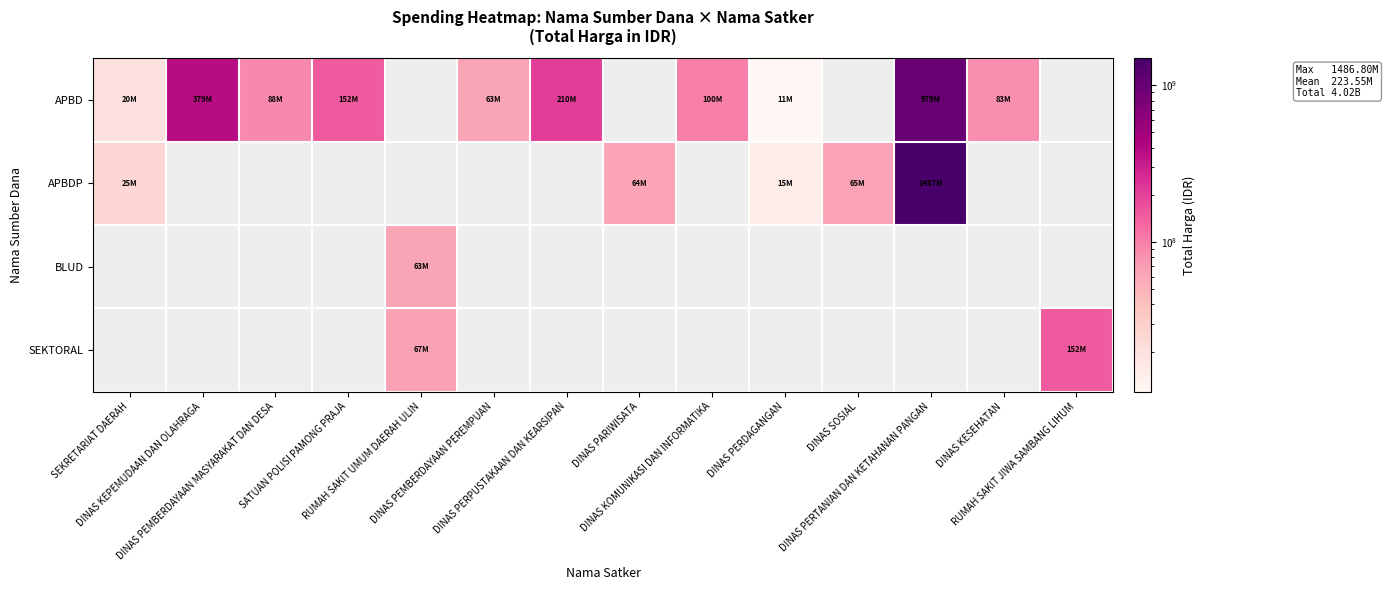

Which series has the largest range (max minus min)?

APBDP